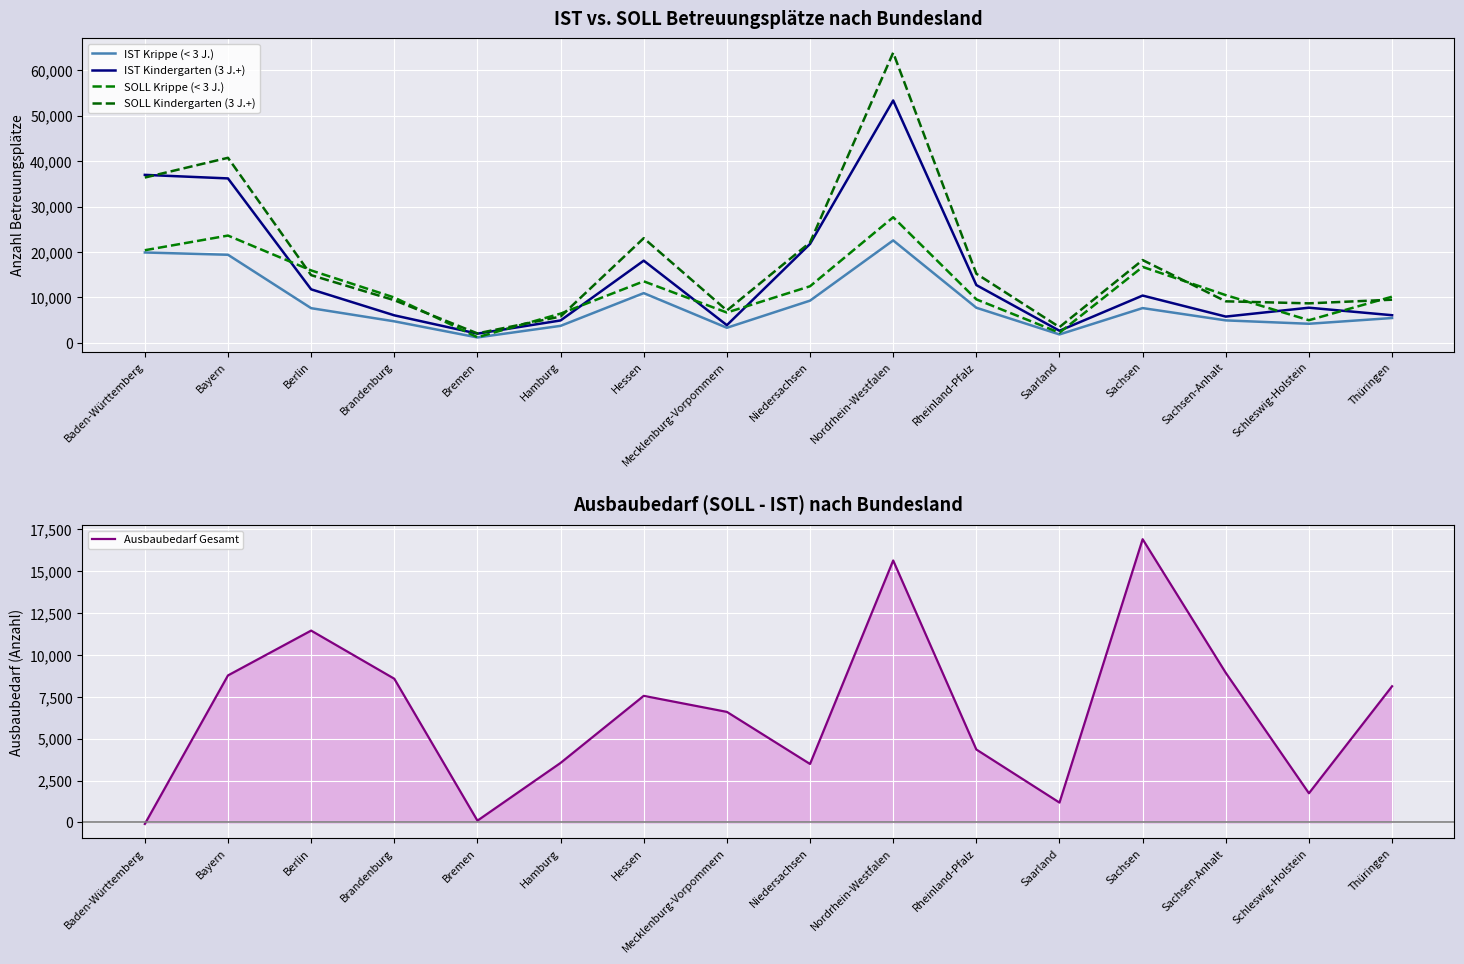

Which series has the largest range (max minus min)?

SOLL Kindergarten (3 J.+)